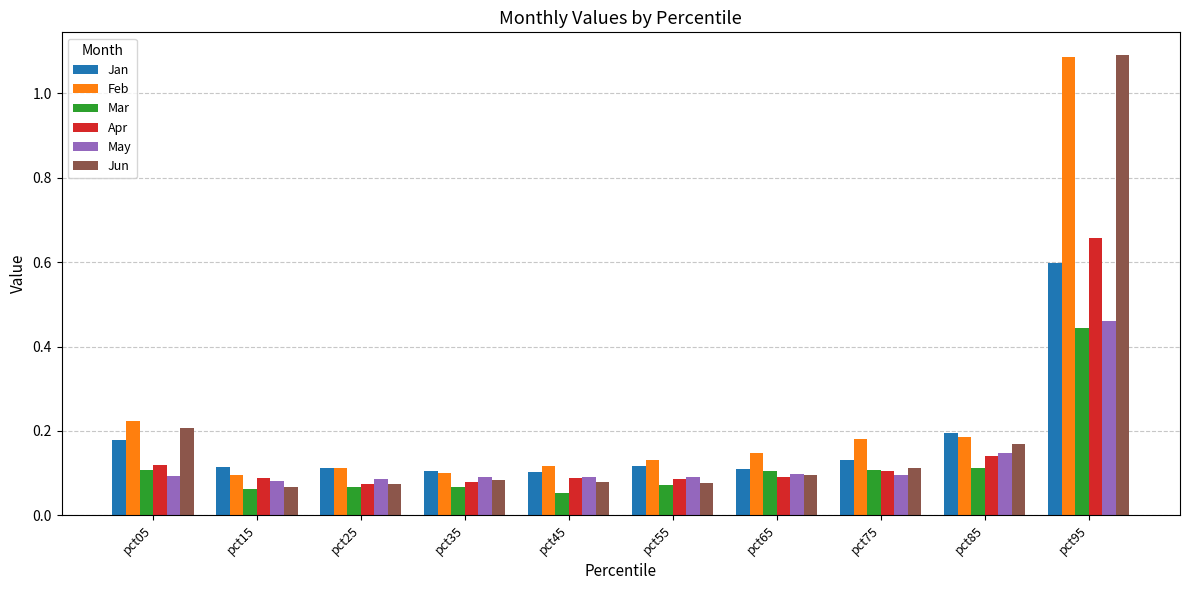

What is the sum of all Feb values?

2.4